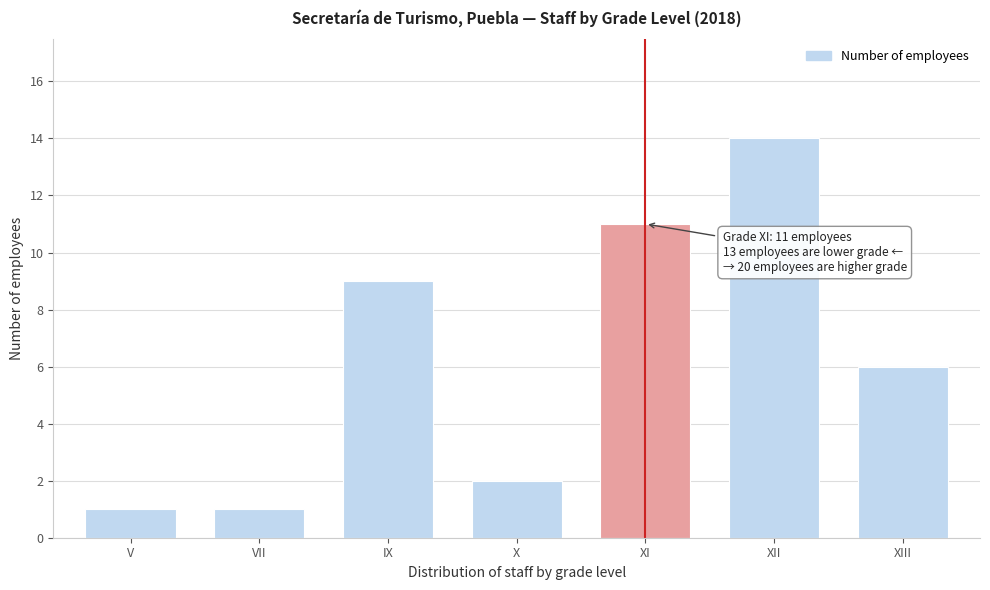

Reading left to right, what are all the values shown in this chart?

V=1	VII=1	IX=9	X=2	XI=11	XII=14	XIII=6